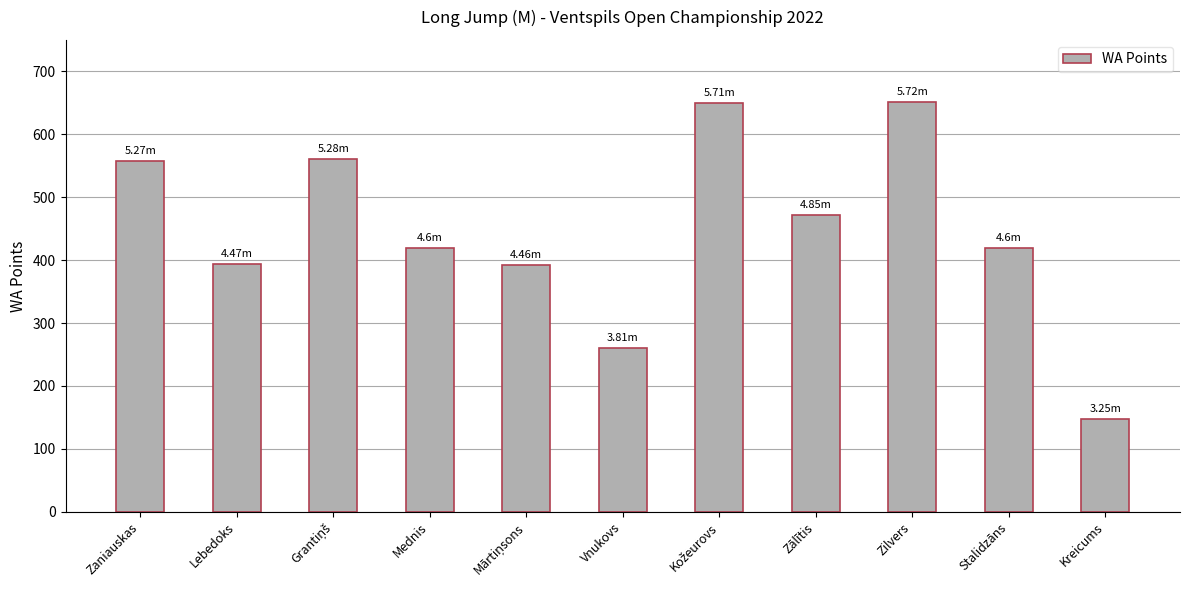

What is the label of the 4th bar from the right?

Zālītis